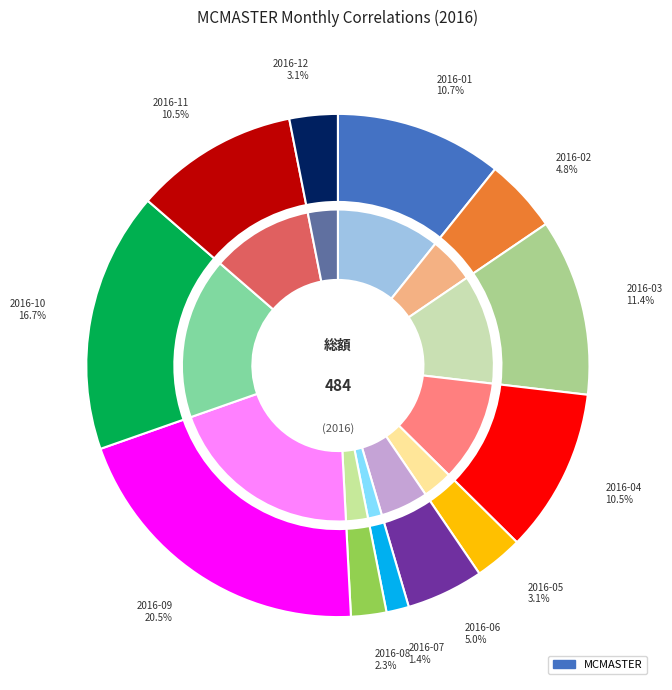

What is the smallest slice in the pie chart?

2016-07